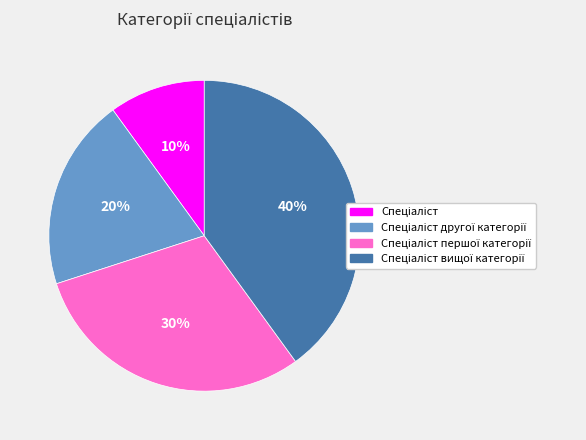

Is there any slice that represents more than half of the pie?

No